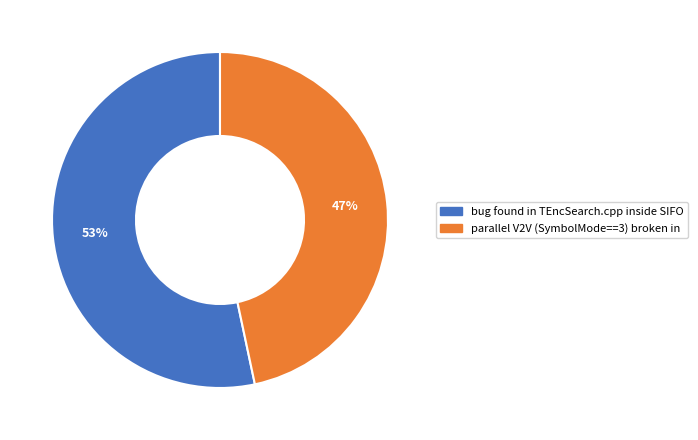

Which has a higher value, parallel V2V (SymbolMode==3) broken in or bug found in TEncSearch.cpp inside SIFO?

bug found in TEncSearch.cpp inside SIFO